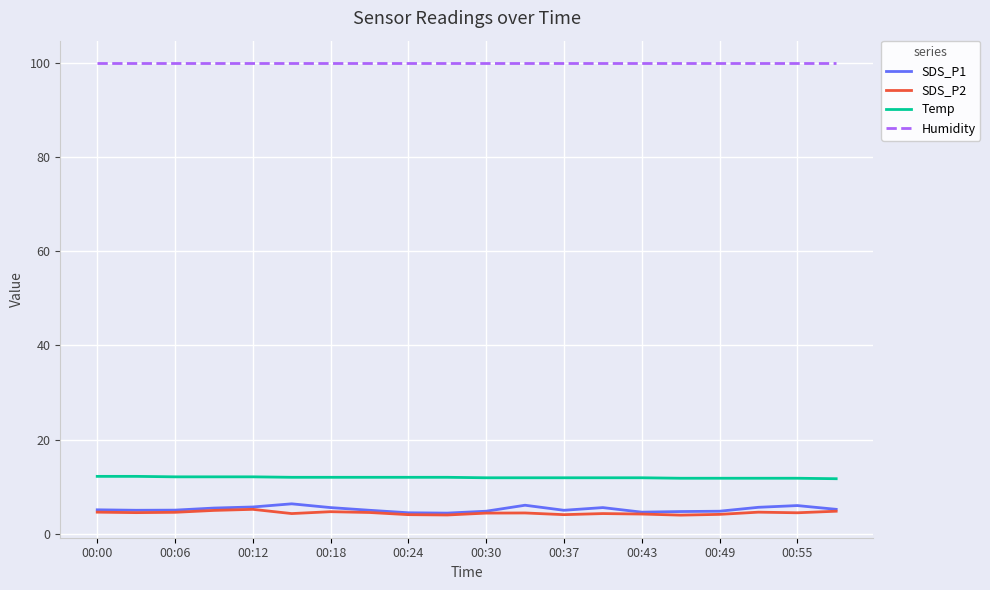

What are all the series names shown in the legend?

SDS_P1, SDS_P2, Temp, Humidity